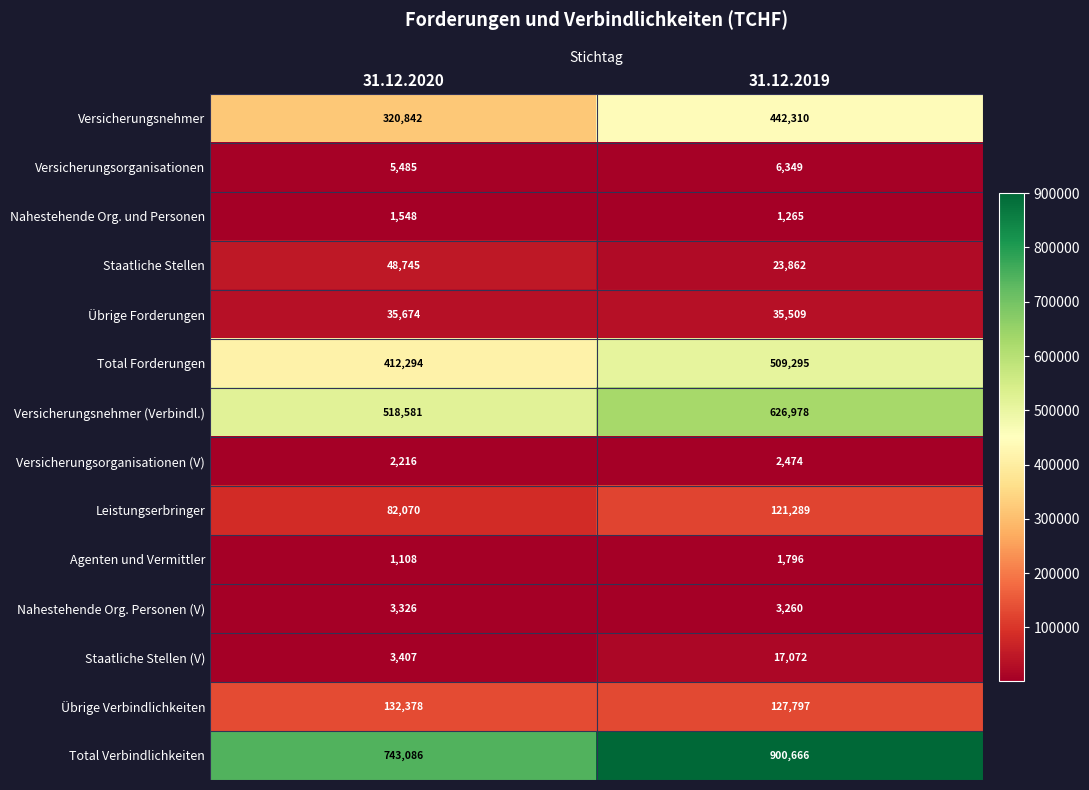

At which category does the chart reach its peak across all series?

31.12.2019